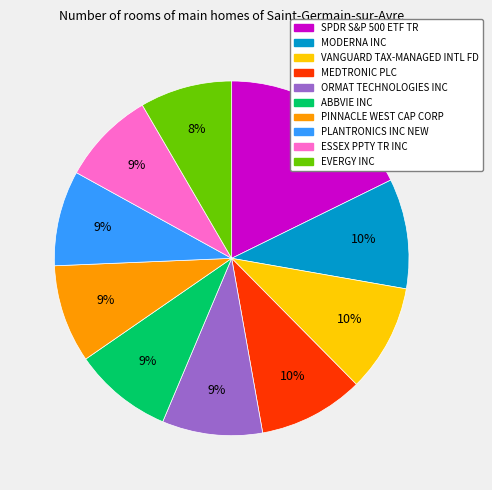

Does any single category account for the majority?

No